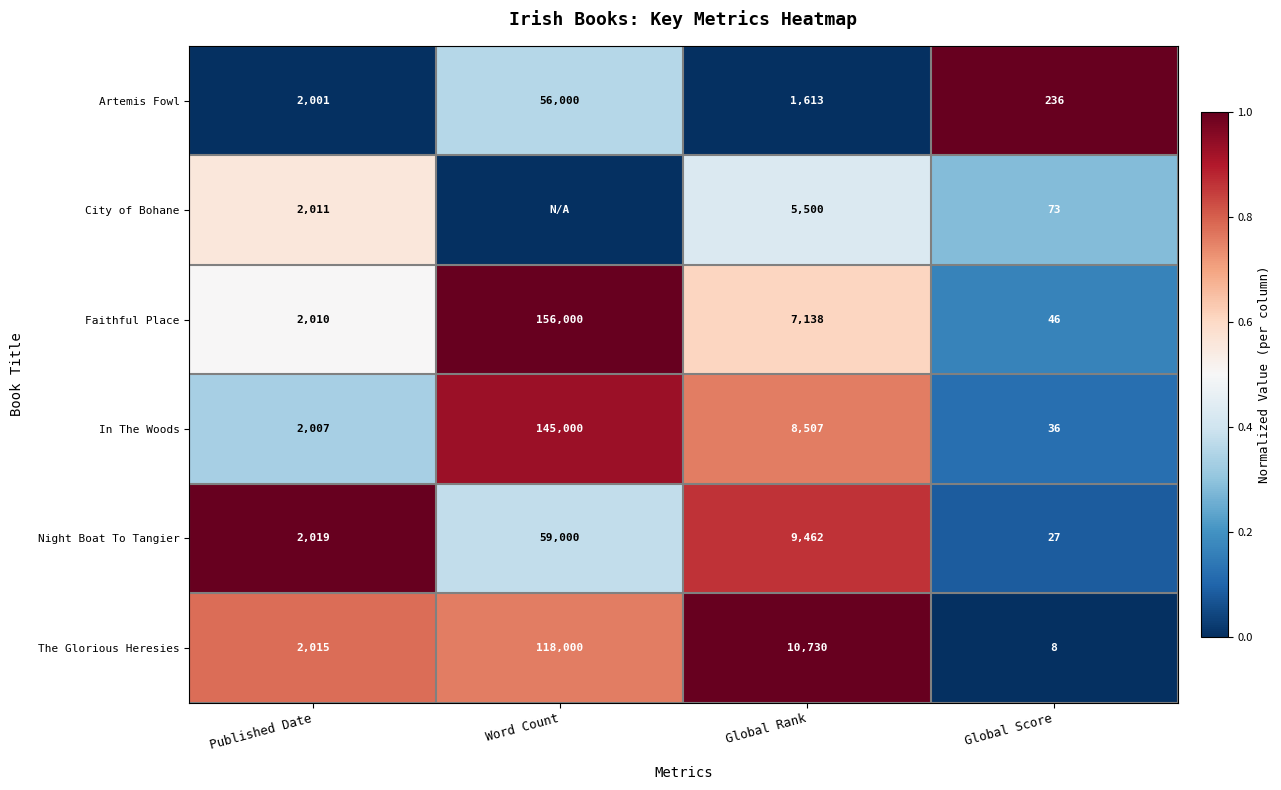

Which series changed the most between Published Date and Global Rank?

The Glorious Heresies